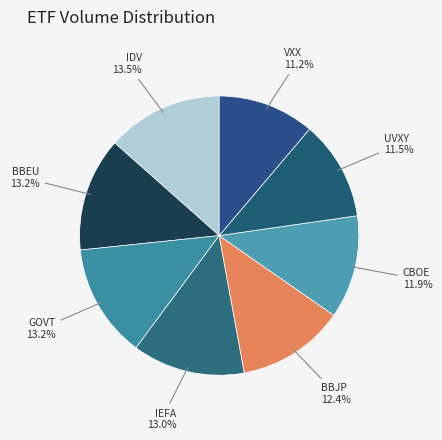

Between BBJP and IEFA, which is larger?

IEFA